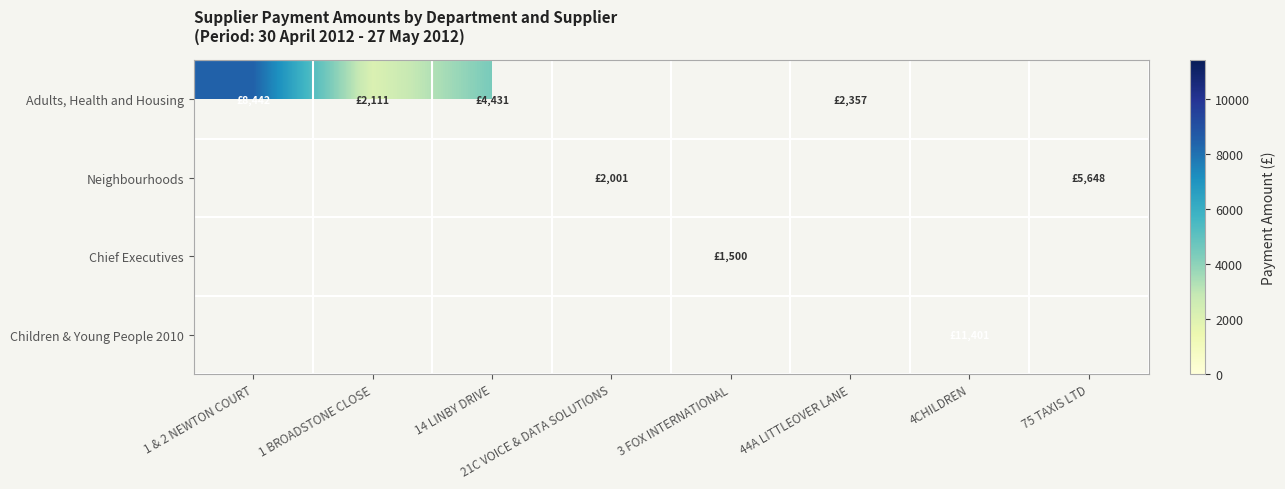

What is the lowest value of the Adults, Health and Housing series?

2111.2